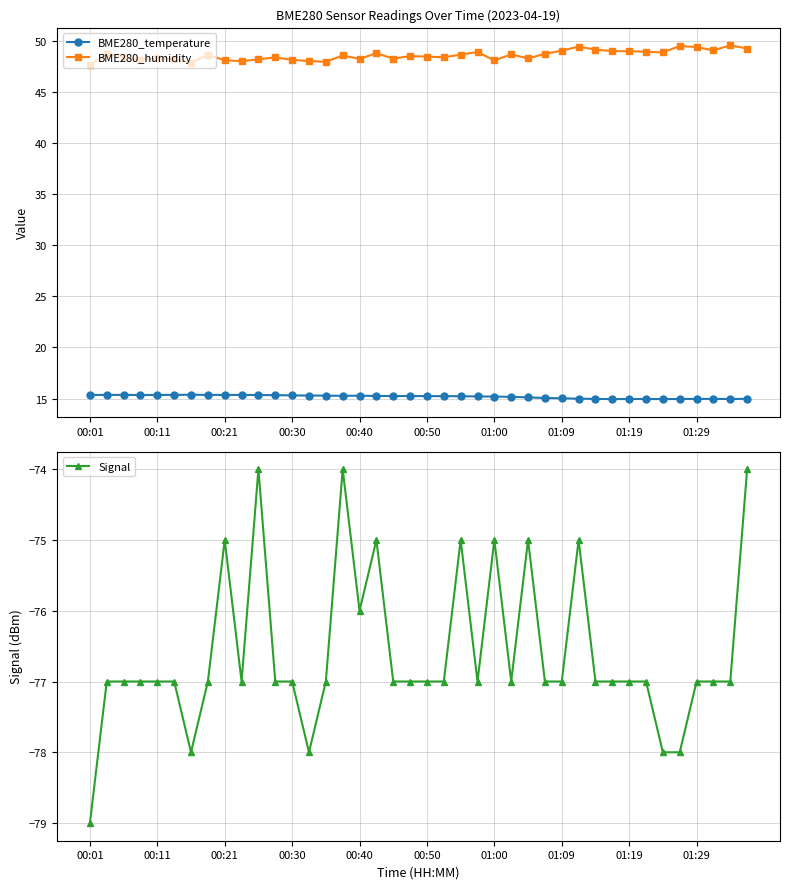

What is the highest value of the BME280_temperature series?

15.4